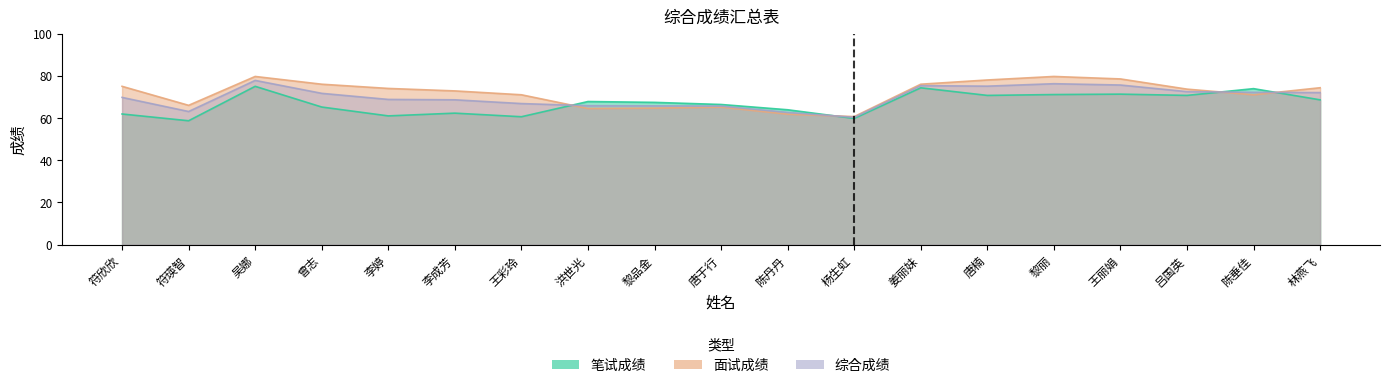

Does the chart have visible grid lines?

No